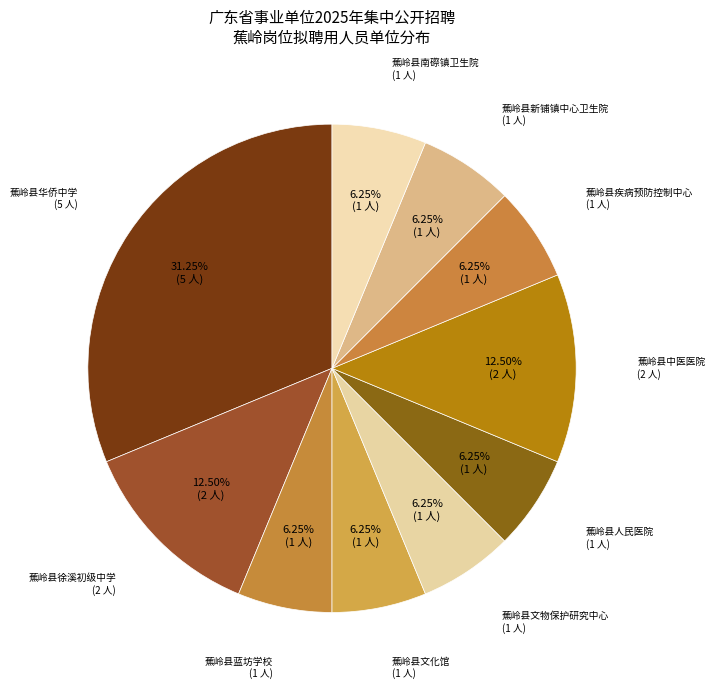

Is it true that 蕉岭县疾病预防控制中心 is 6% of the pie?

True